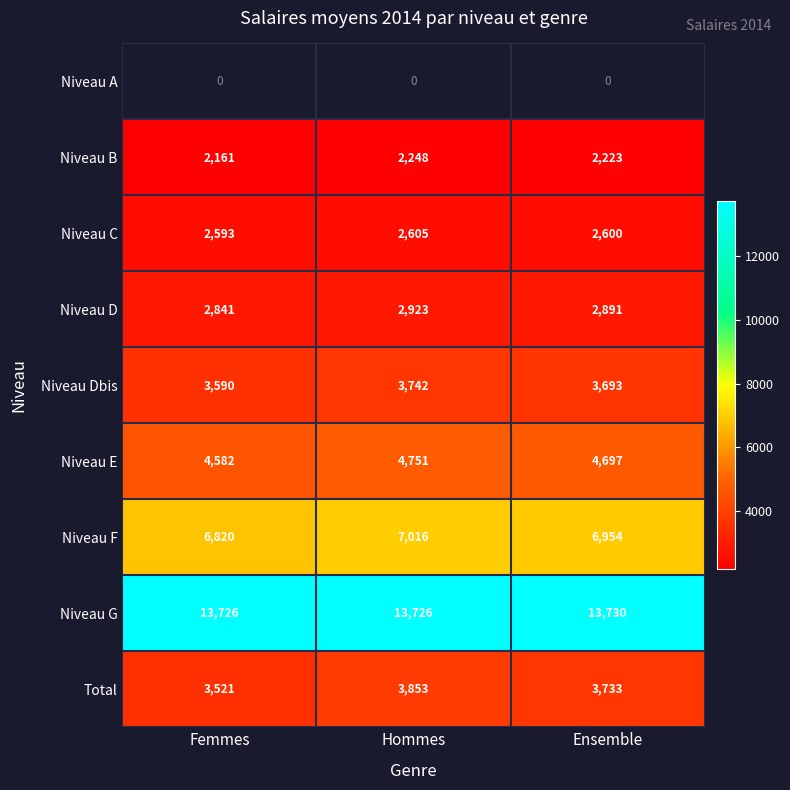

True or false: Niveau Dbis has a value of 5589.4 at Ensemble.

False